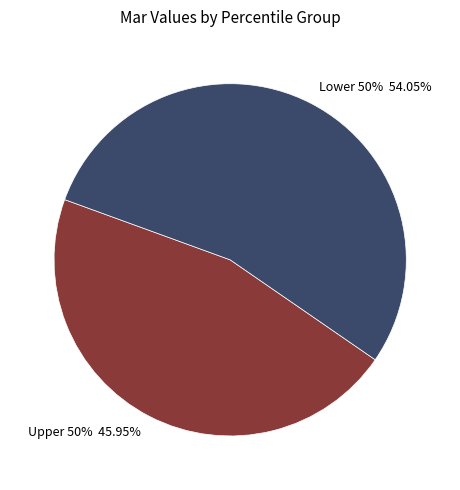

The pct65 slice represents 1% of the pie. True or false?

False